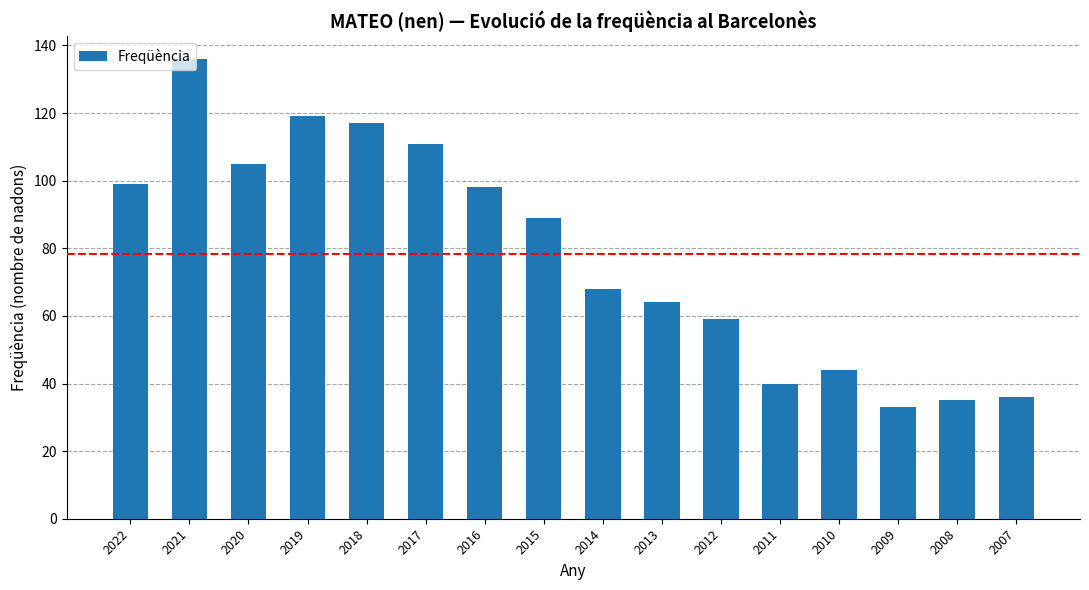

What is the ratio of the value at 2007 to the value at 2013?

0.6